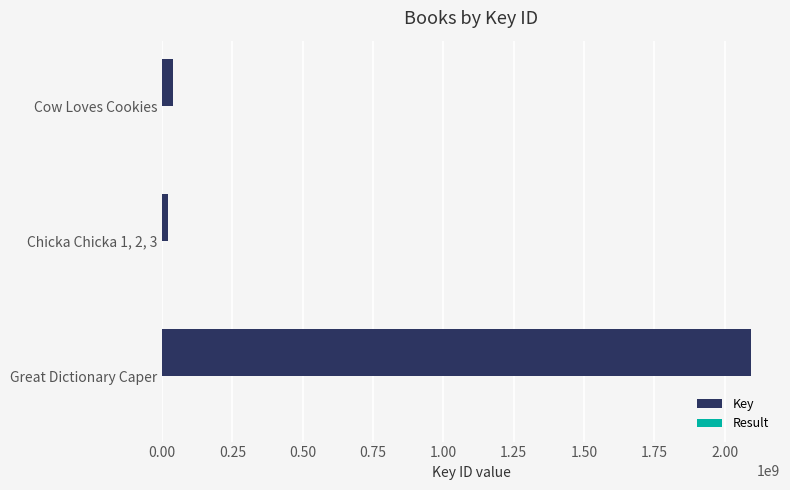

Where is Key nearest to the value 1055768102?

Cow Loves Cookies